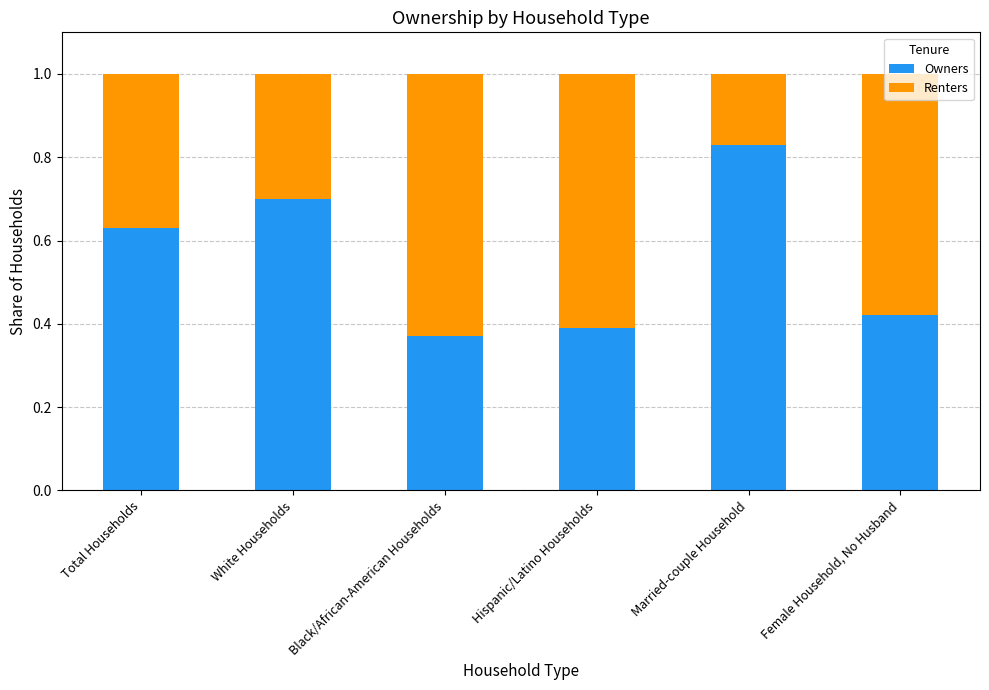

What is the sum of all Owners values?

3.3